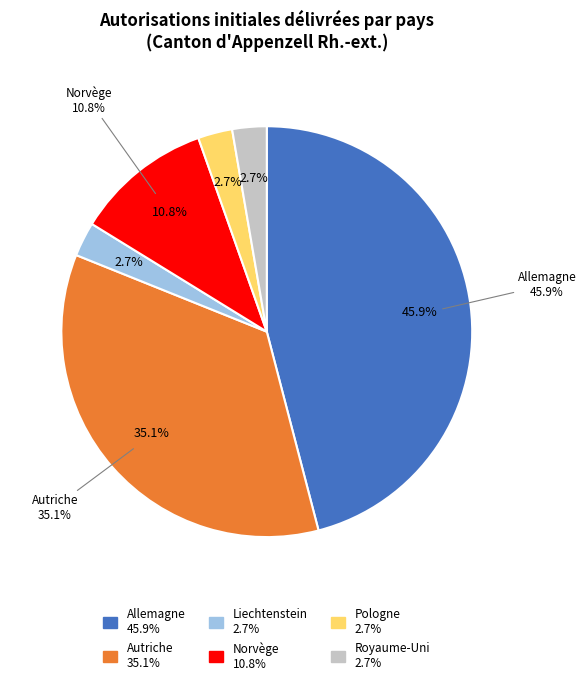

Which slice is the largest?

Allemagne